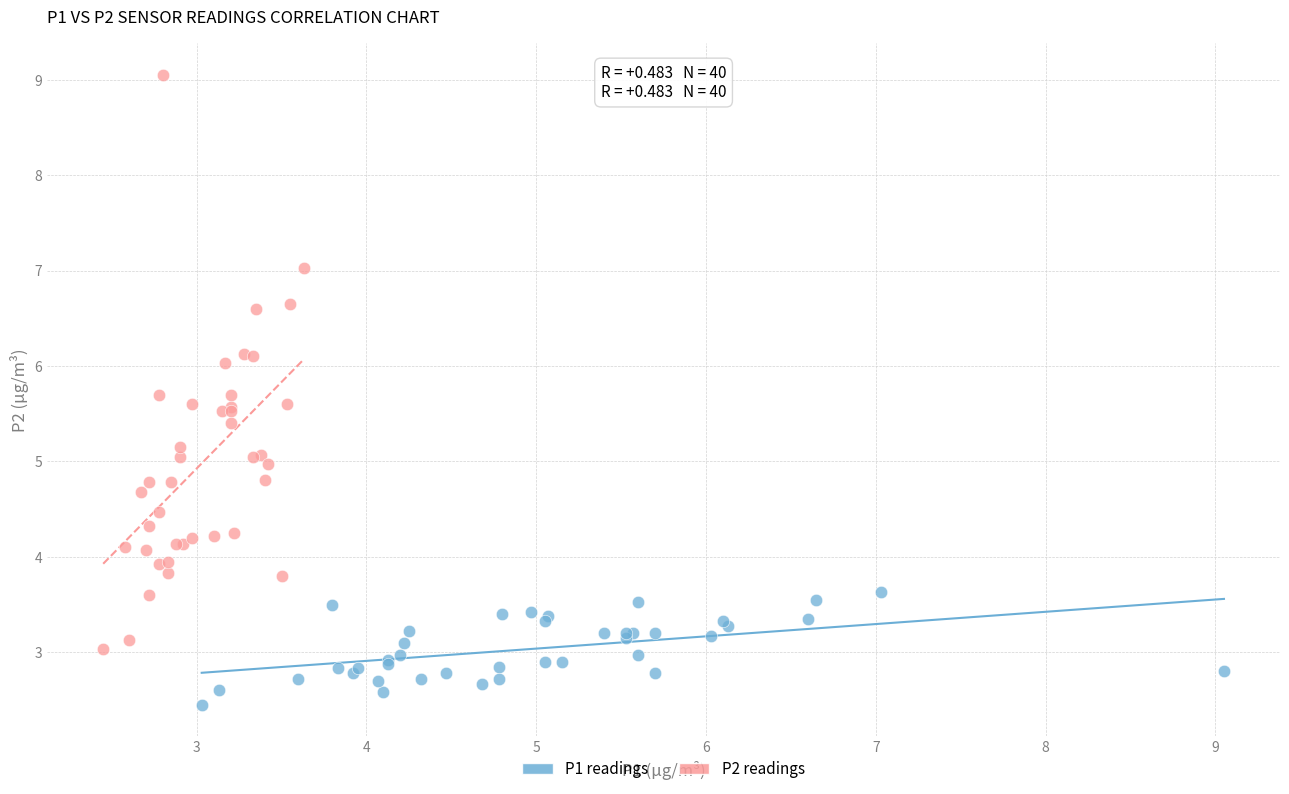

Which series has the widest spread of Y values?

P2 readings